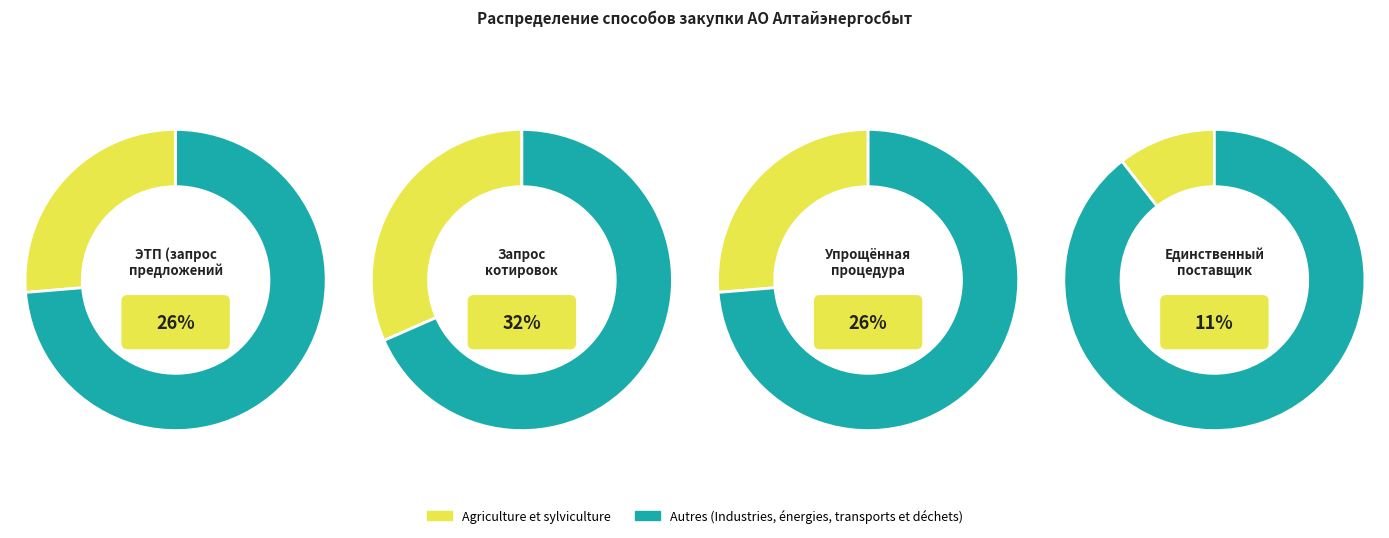

Is Закупка у единственного поставщика the majority of the pie?

No